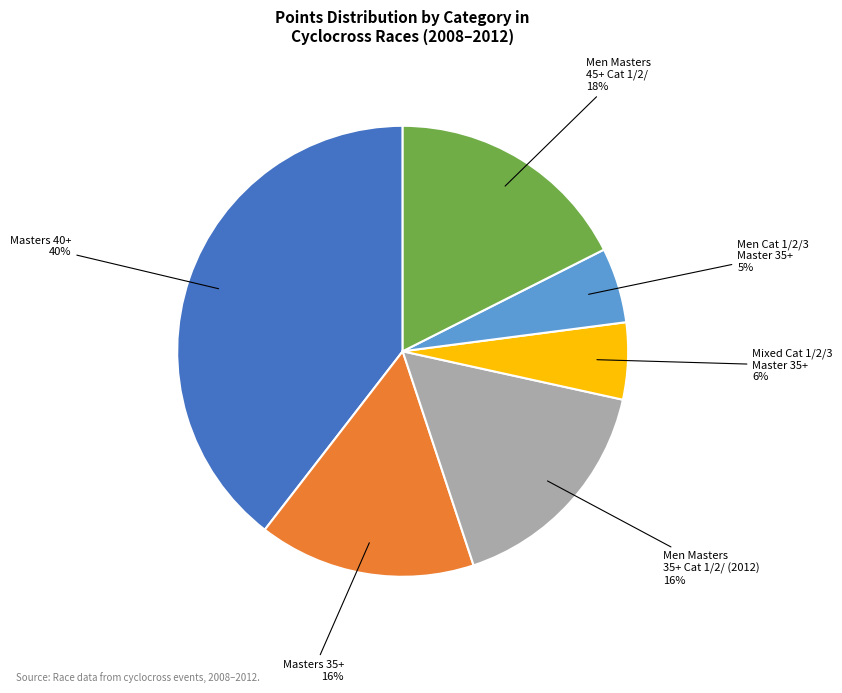

How many segments does this pie chart have?

6